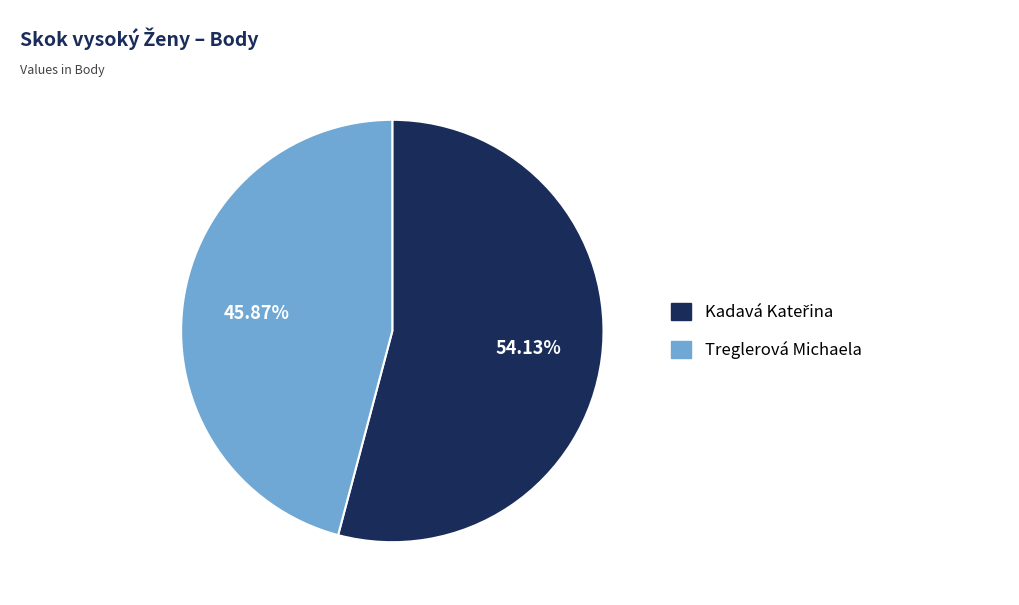

What portion of the pie excludes Treglerová Michaela?

54.1%